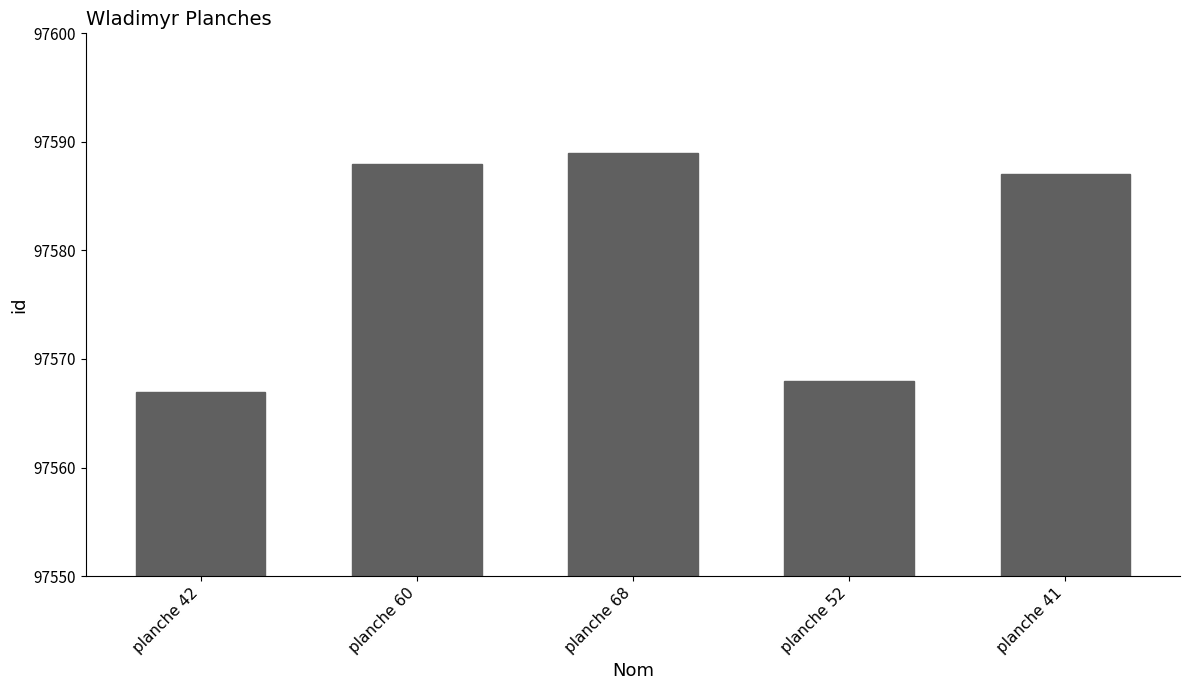

Where is the data nearest to the value 97578?

planche 41